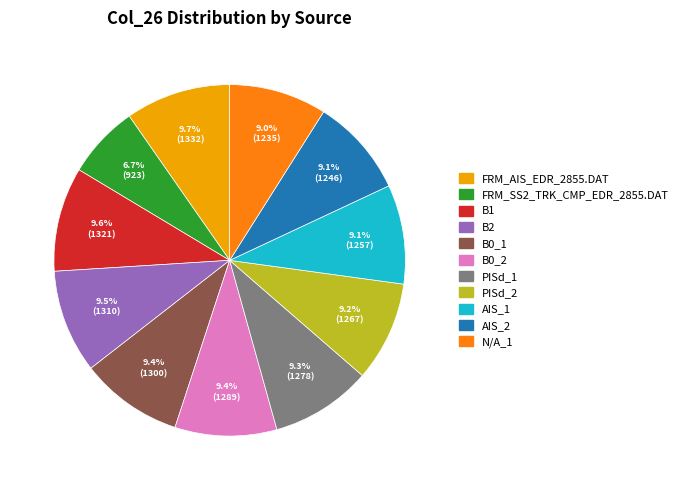

Does B2 account for over 50% of the chart?

No